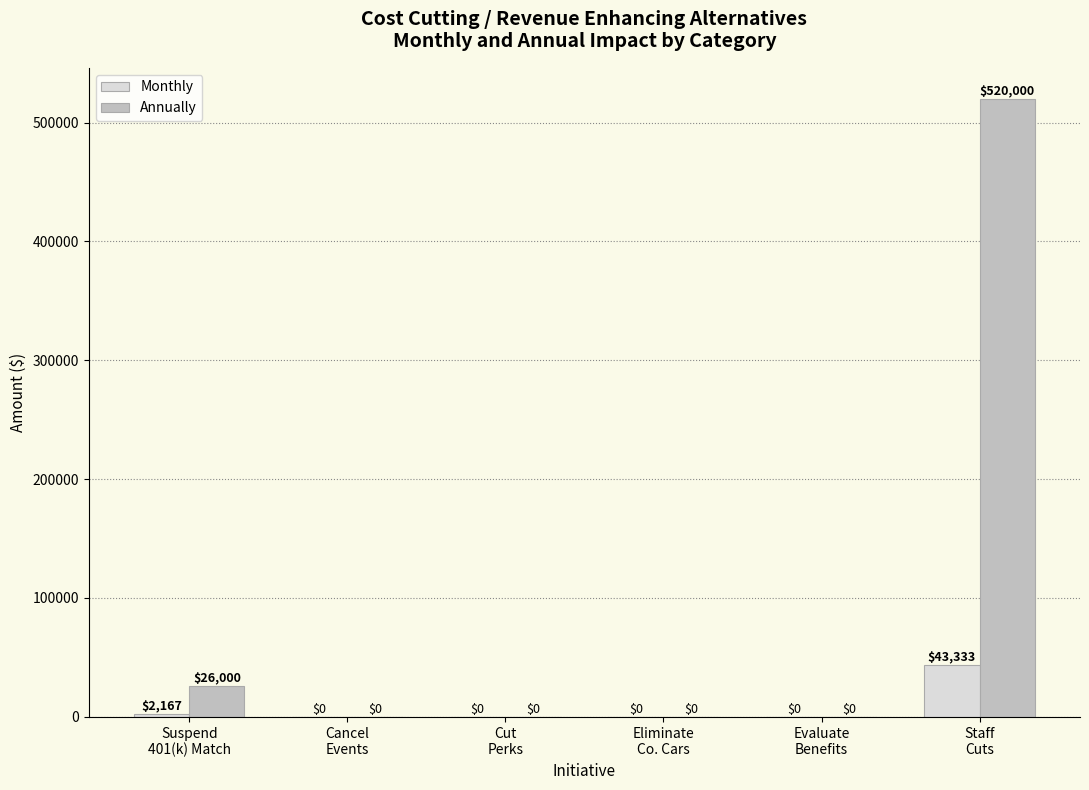

What is the maximum value shown in the chart?

520000.0